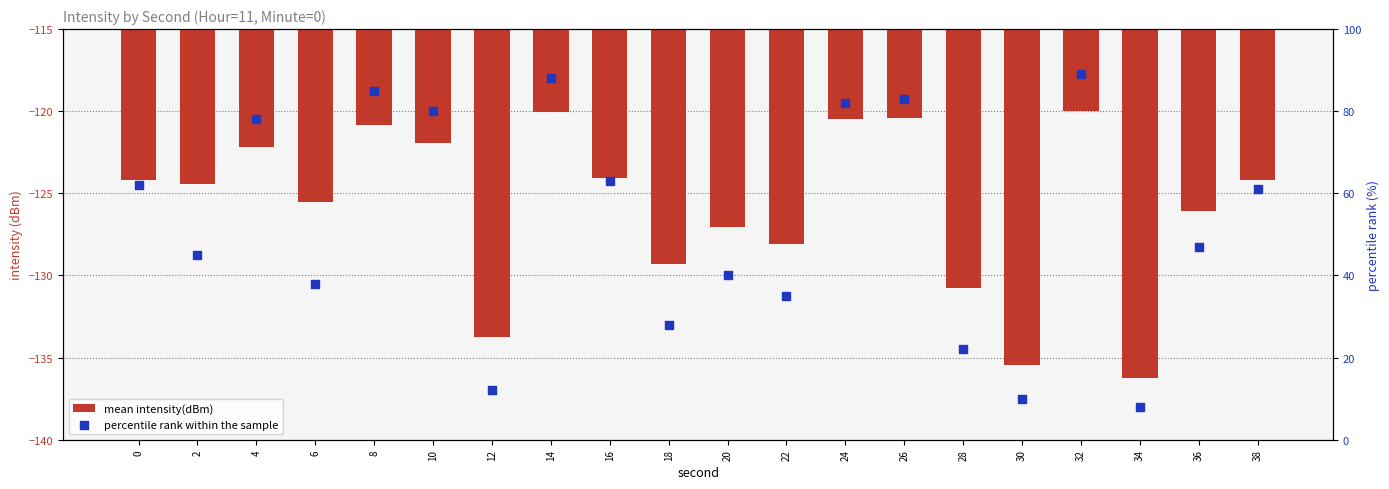

Which series reaches the minimum Y coordinate?

mean intensity(dBm)